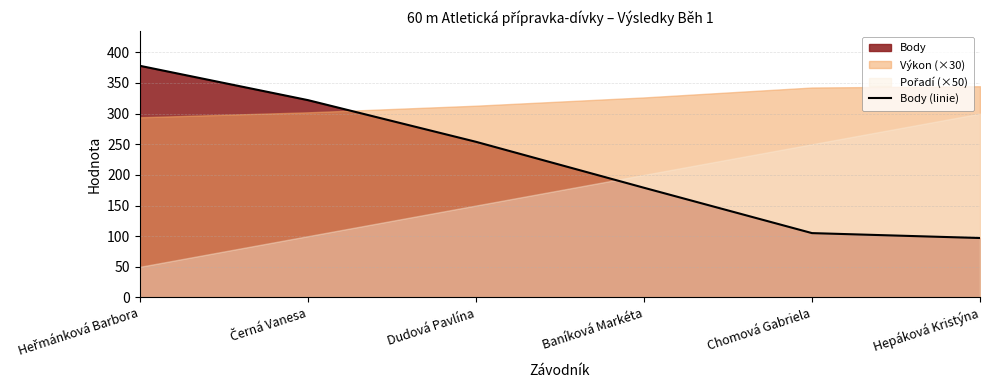

The value at Baníková Markéta is 262. True or false?

False